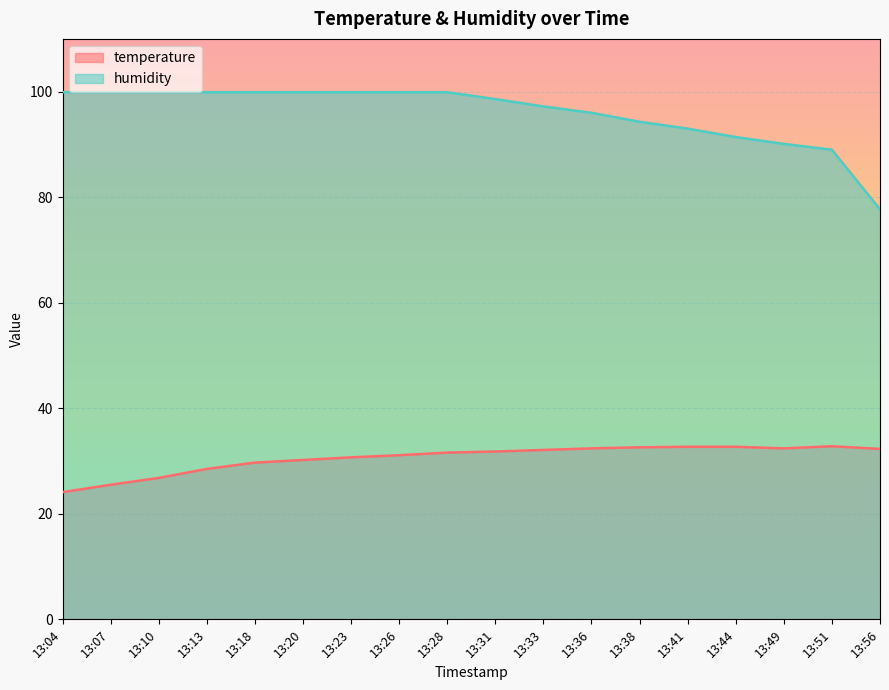

How many data points in humidity are less than 99?

9